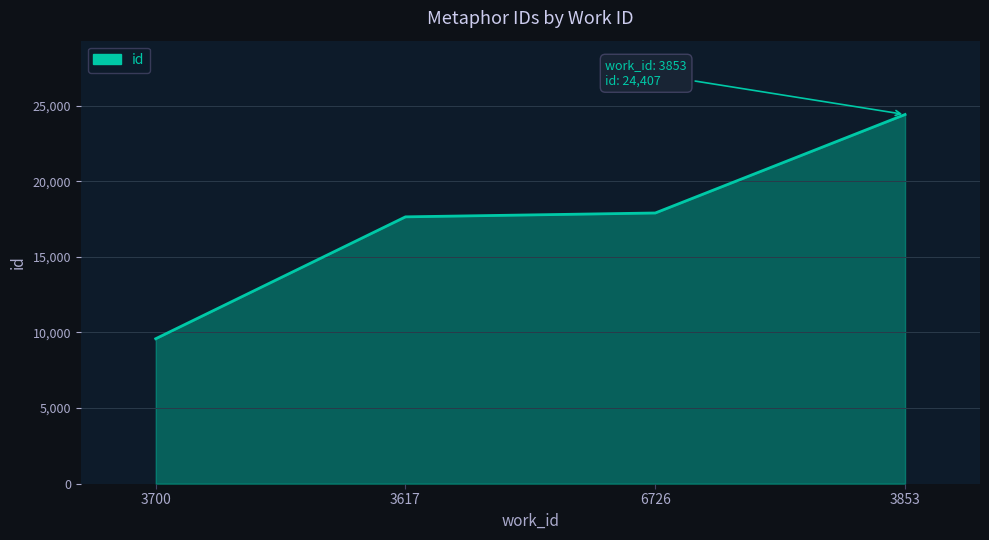

What is the change in value from 3700 to 3853?

+14822